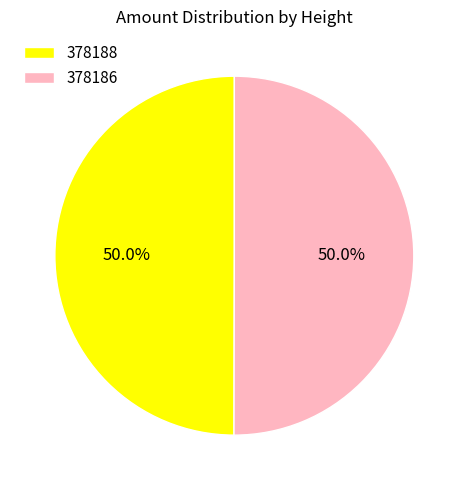

Approximately how many times larger is the value at 378186 compared to 378188?

1.0